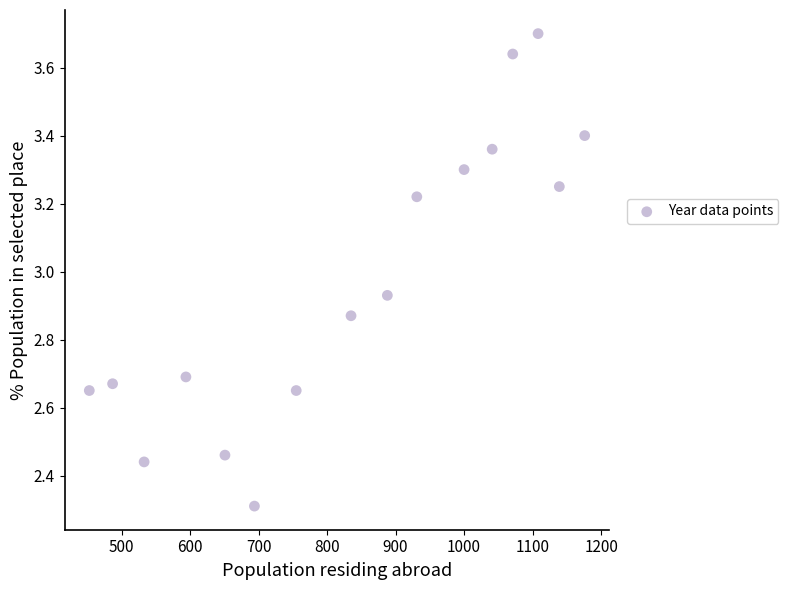

What is the range of X values (max minus min)?

723.0